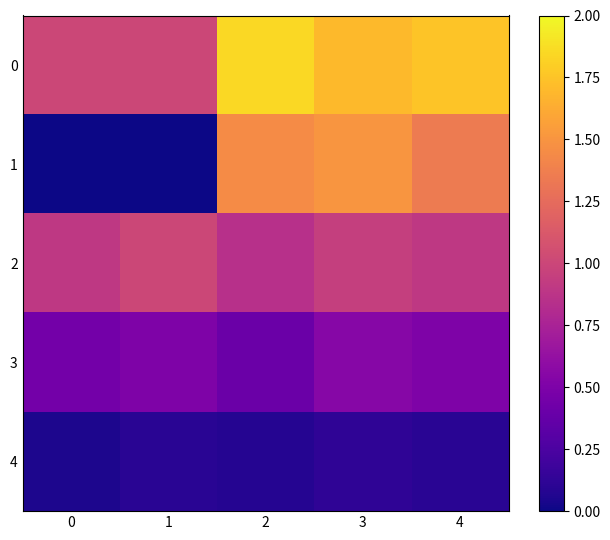

Rank the series by their maximum value, from highest to lowest.

0, 1, 2, 3, 4